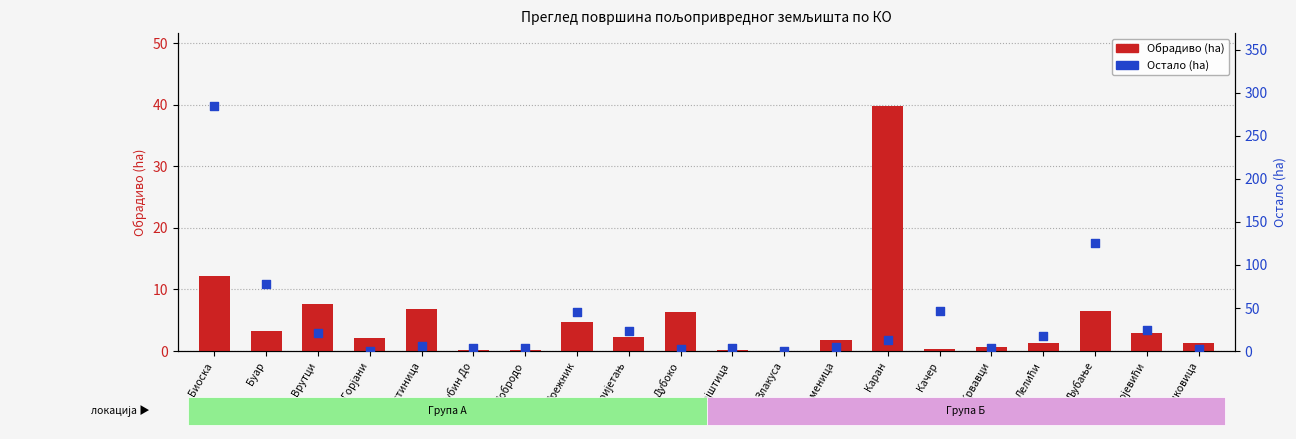

Which series reaches the maximum Y coordinate?

Остало (ha)